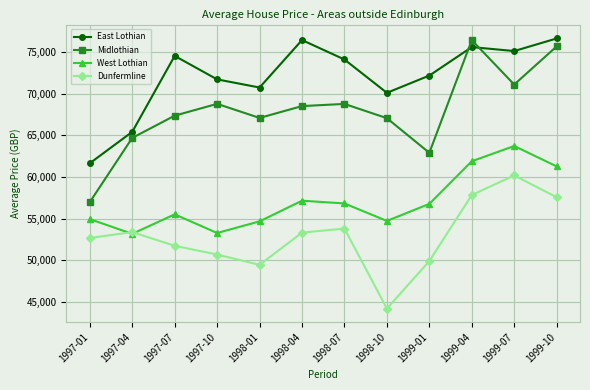

What is the difference between the second highest and minimum values in the Dunfermline series?

13631.5